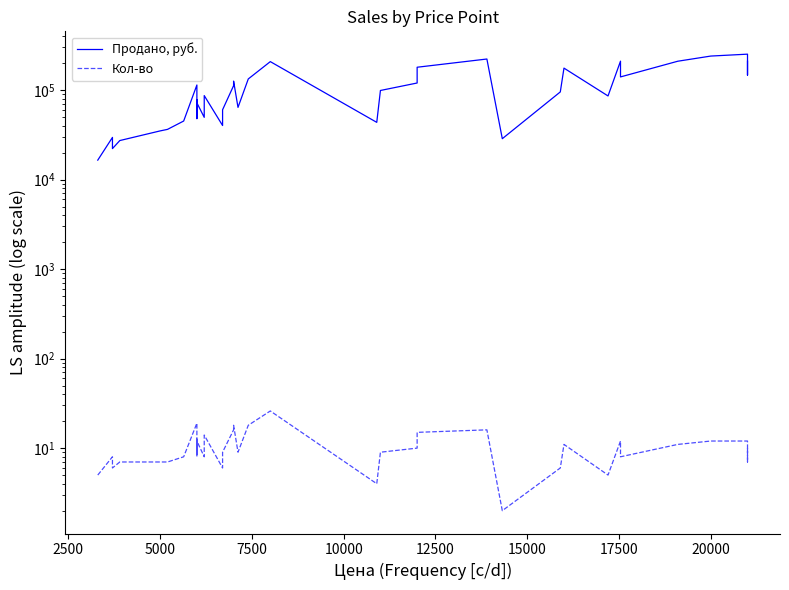

What is the difference between the maximum and minimum values in the Кол-во series?

24